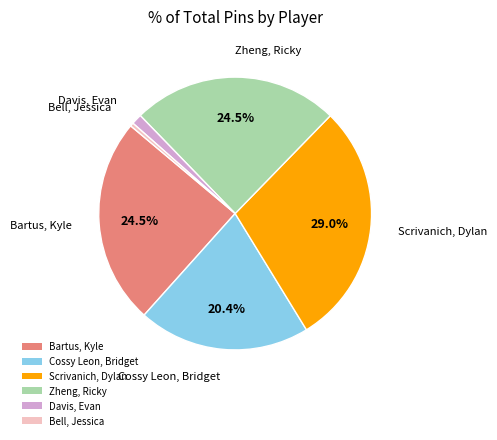

What percentage is NOT represented by Zheng, Ricky?

75.5%